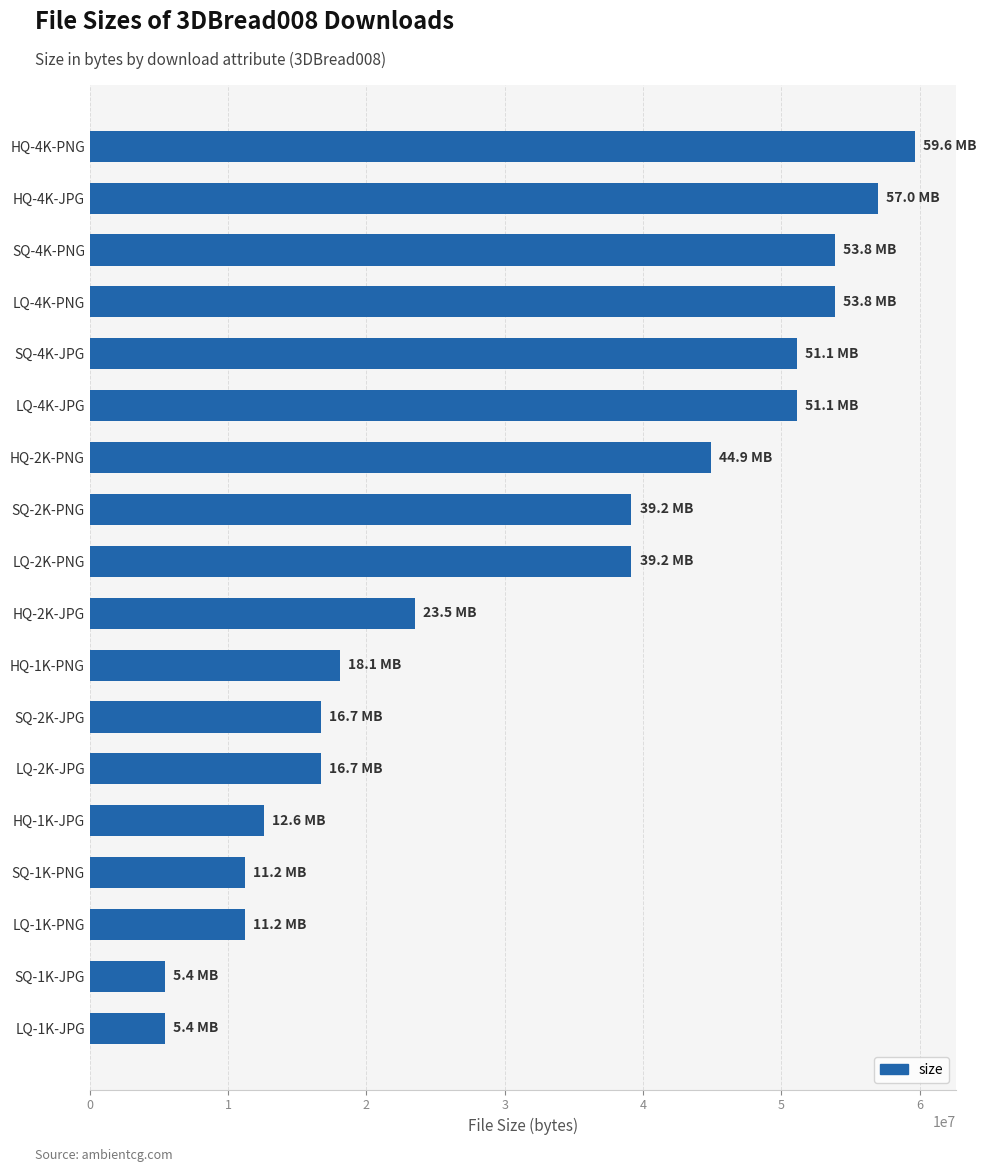

What is the label of the 8th bar from the bottom?

HQ-1K-PNG